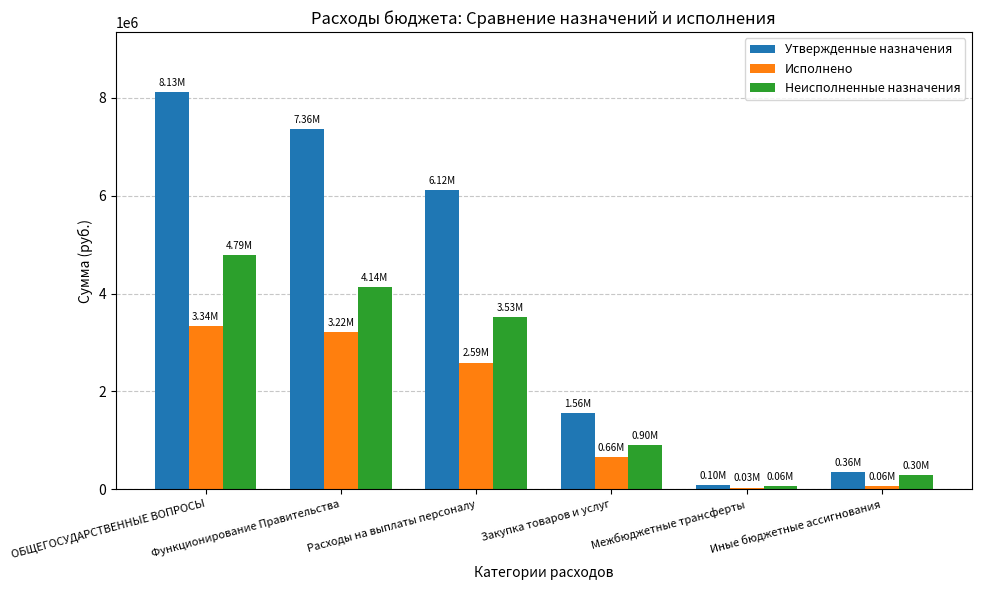

What is the difference between the maximum and minimum values in the Неисполненные назначения series?

4726872.3